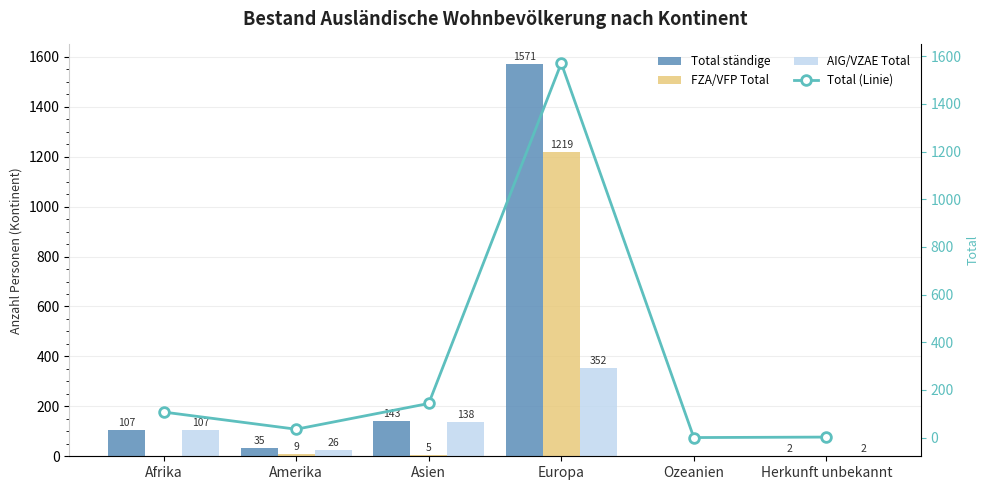

Which series changed the most between Europa and Ozeanien?

Total ständige